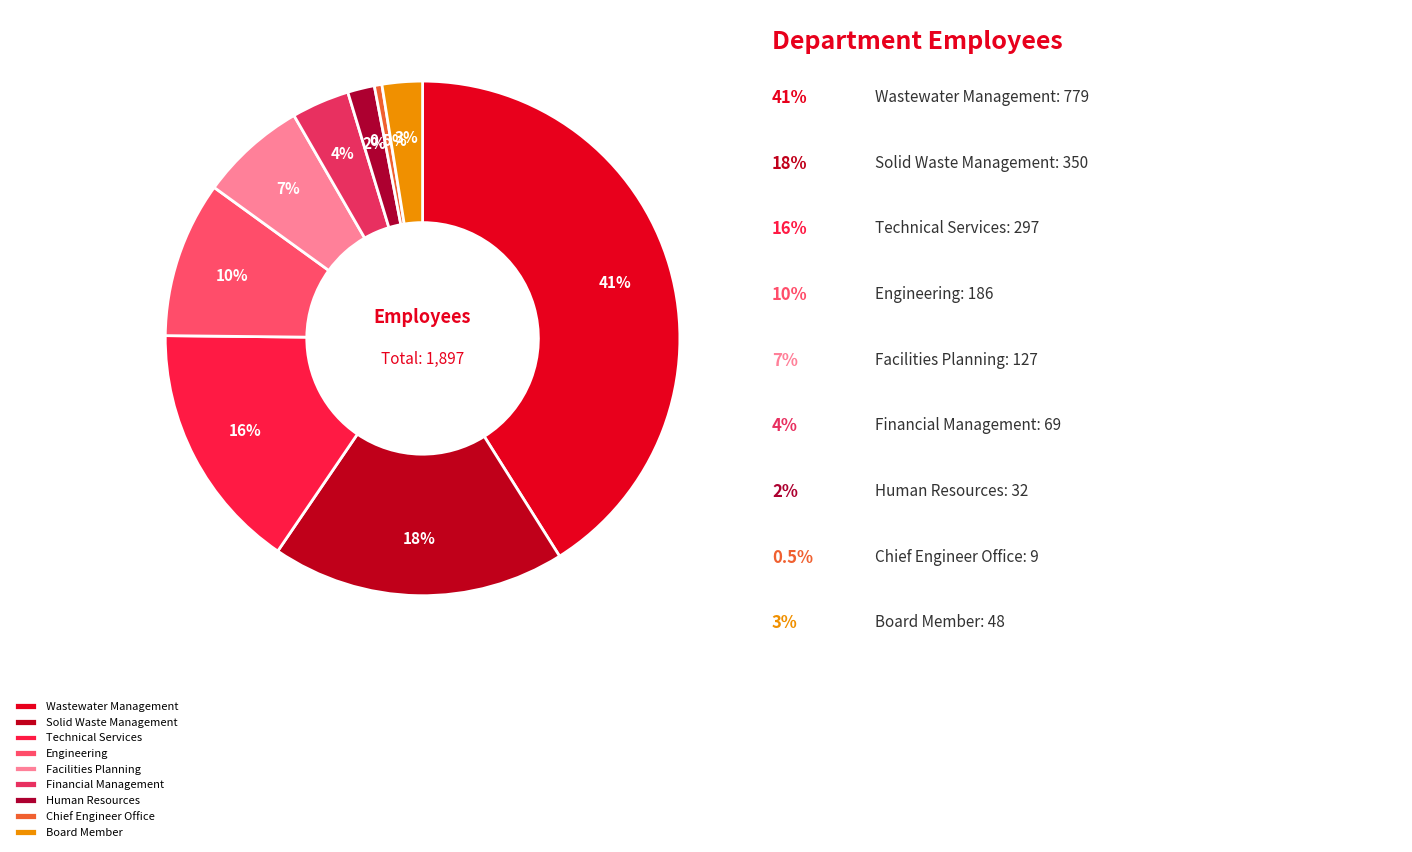

How many segments does this pie chart have?

9